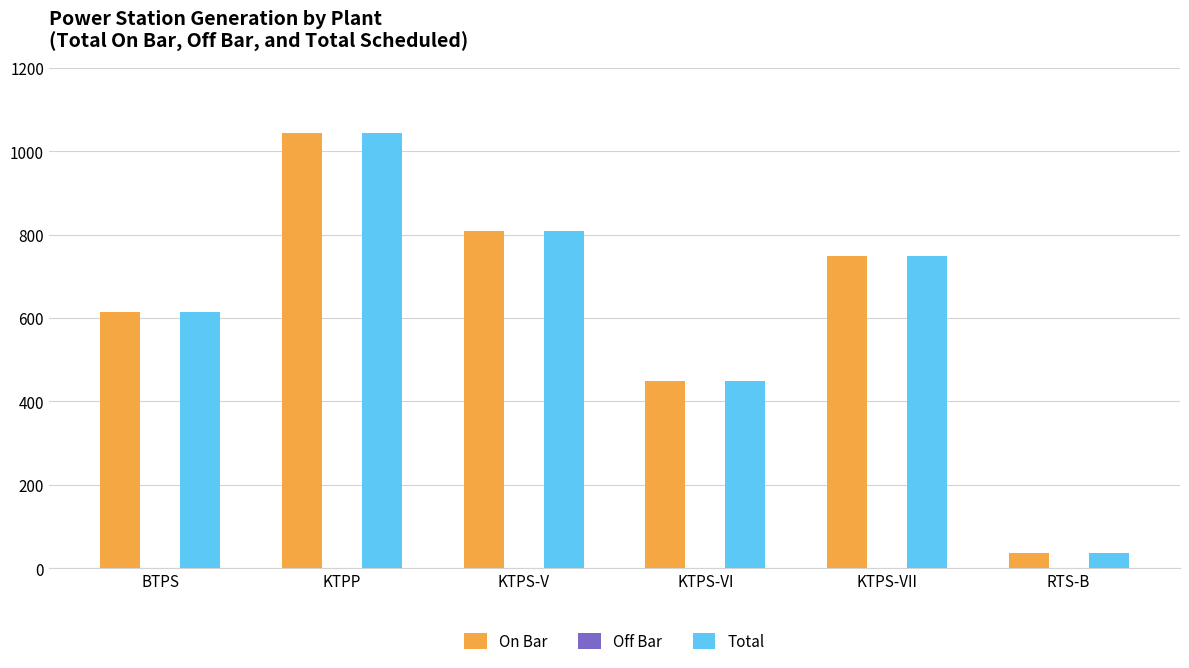

At which label does Total first exceed 750?

KTPP